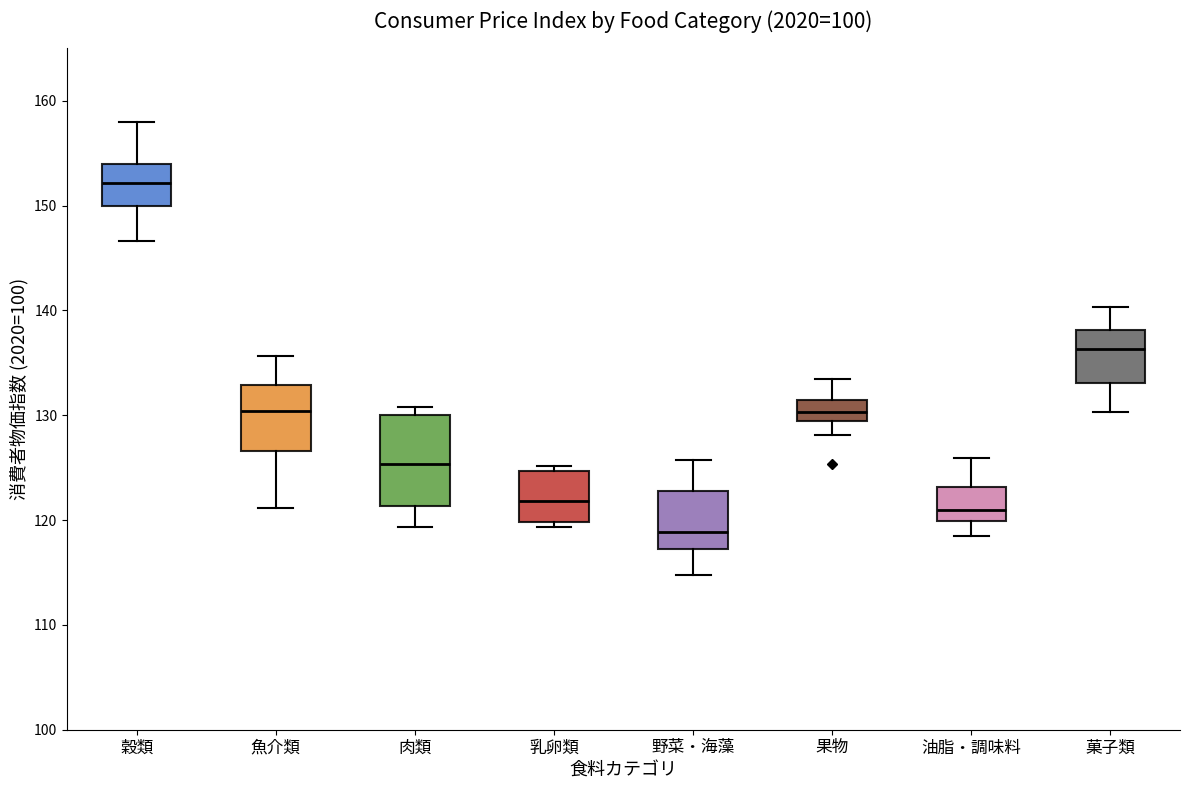

Which box is the tallest, from its lower edge to its upper edge?

肉類